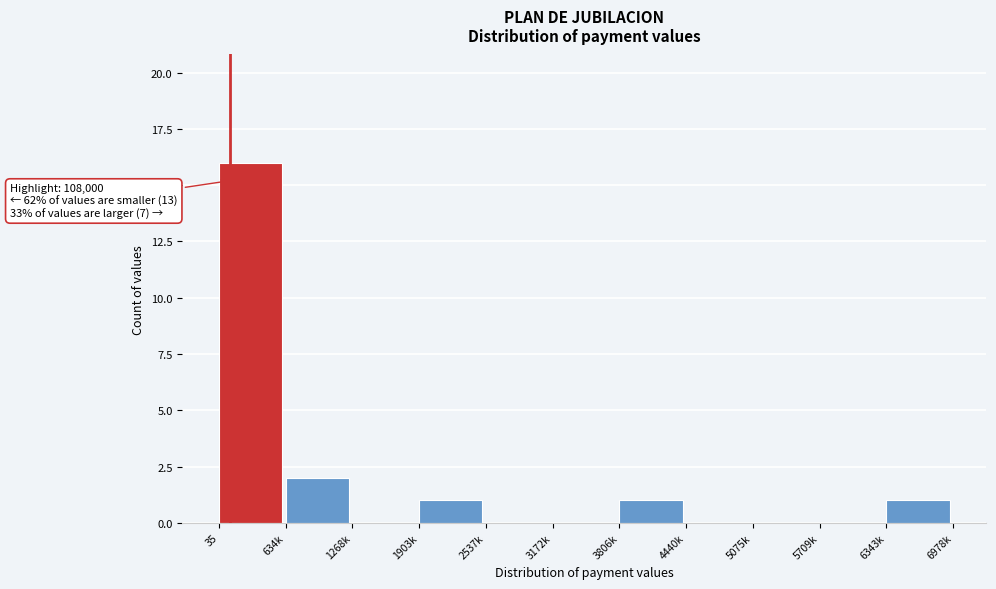

Reading left to right, what are all the values shown in this chart?

35=16	634k=2	1268k=0	1903k=1	2537k=0	3172k=0	3806k=1	4440k=0	5075k=0	5709k=0	6343k=1